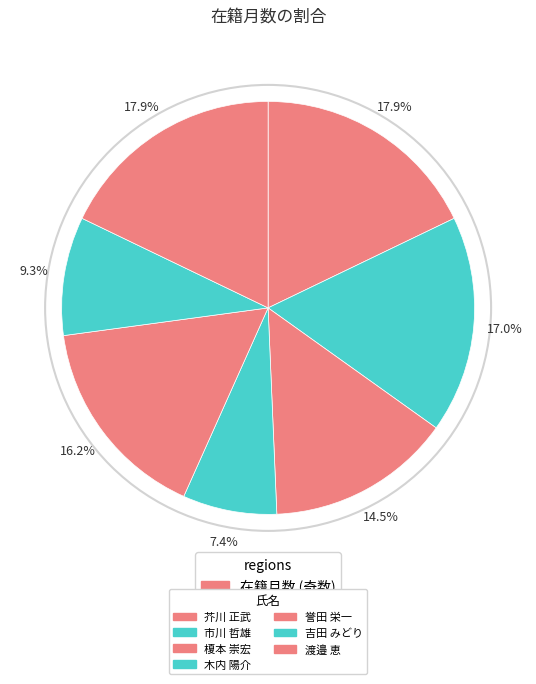

To the nearest percent, what is the average slice percentage?

14%